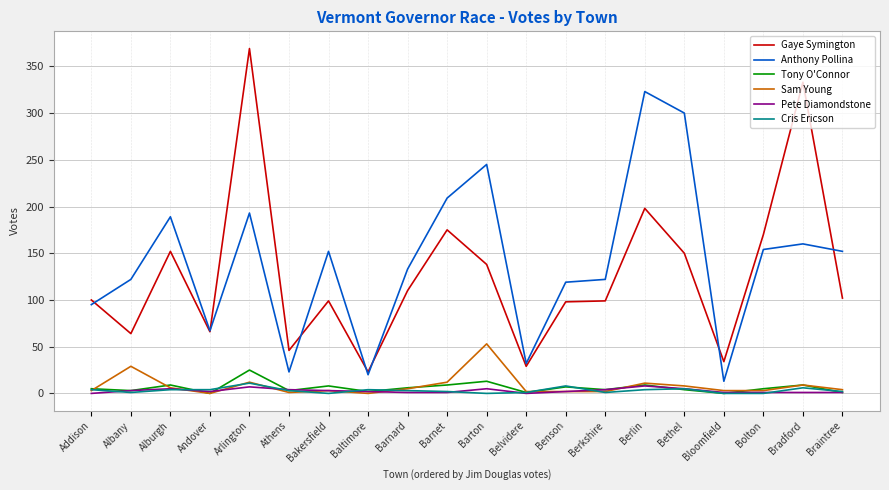

Is the value of Tony O'Connor at Bloomfield greater than the value of Gaye Symington at Bolton?

No